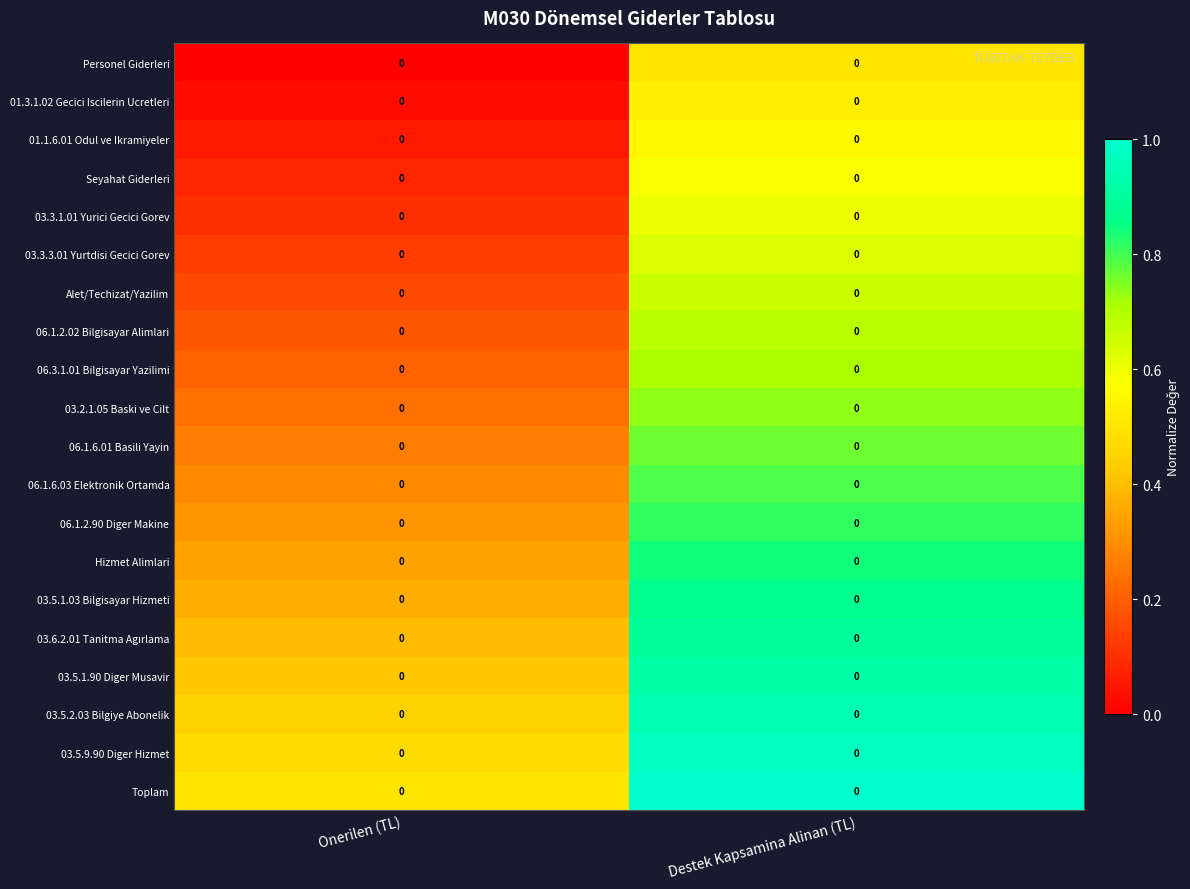

At how many categories does at least one series exceed 0?

2